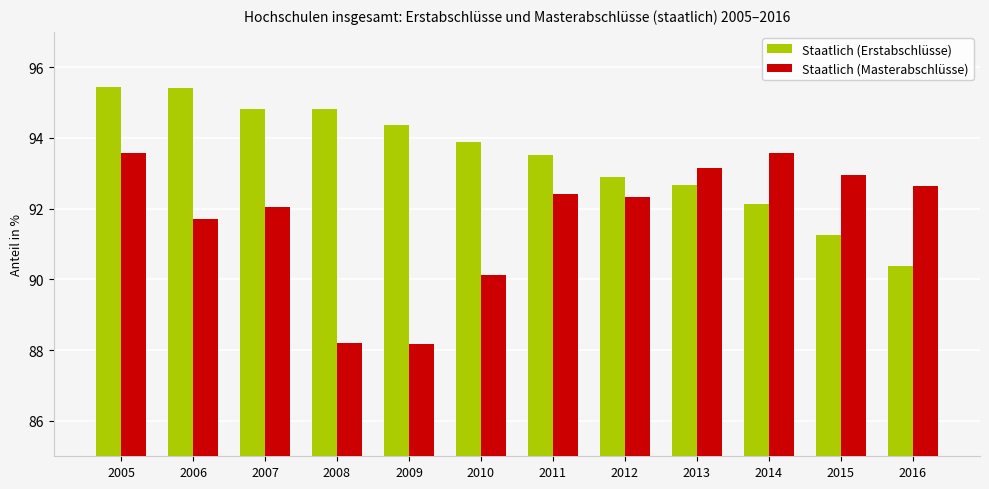

What is the spread (max minus min) of values at 2013?

0.5